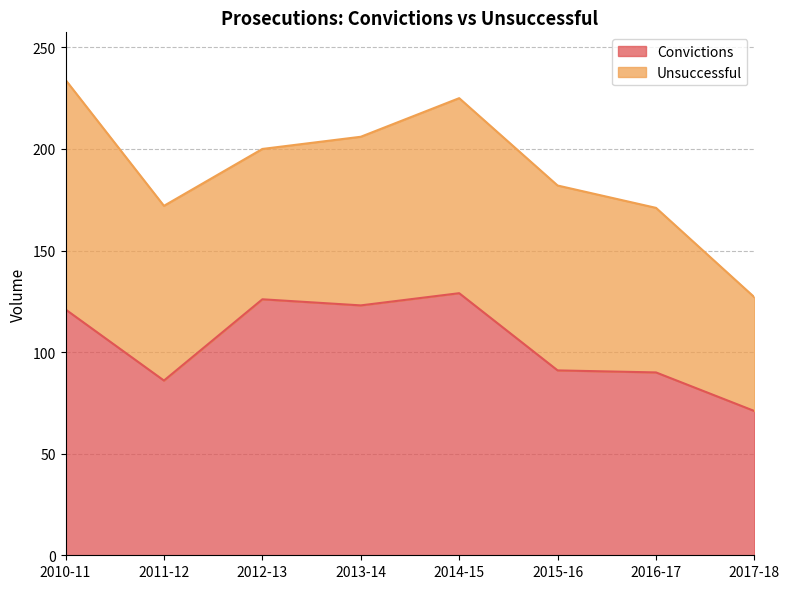

What is the label of the 6th point from the right?

2012-13